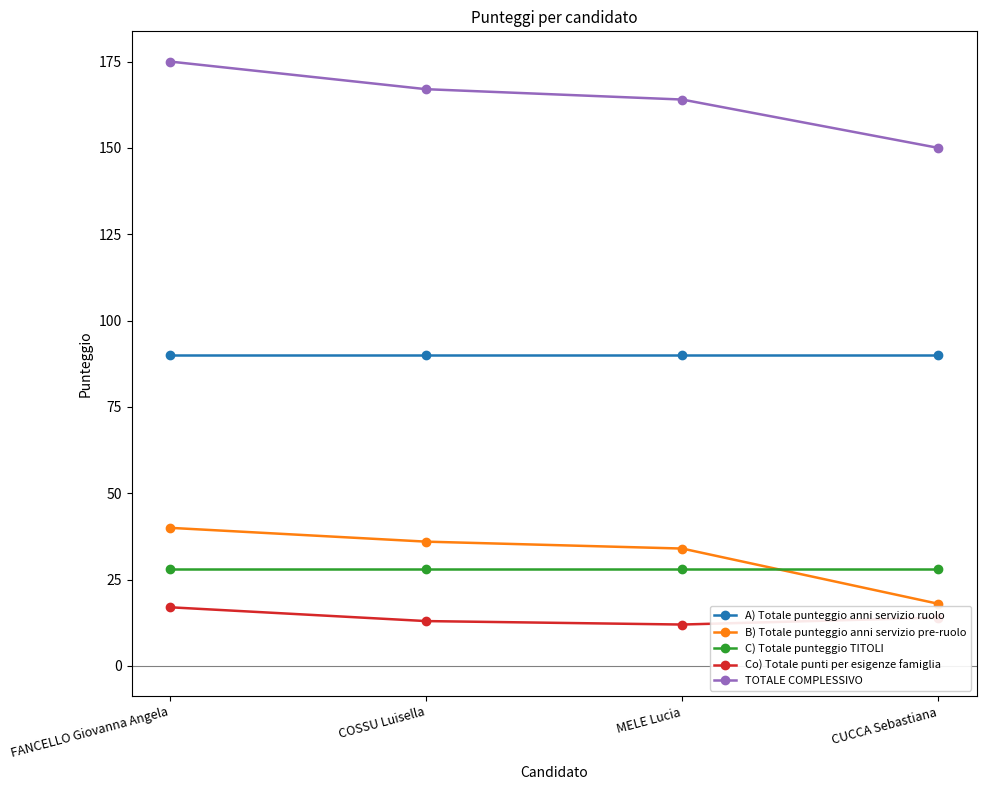

Which category has the highest value across all series?

FANCELLO Giovanna Angela